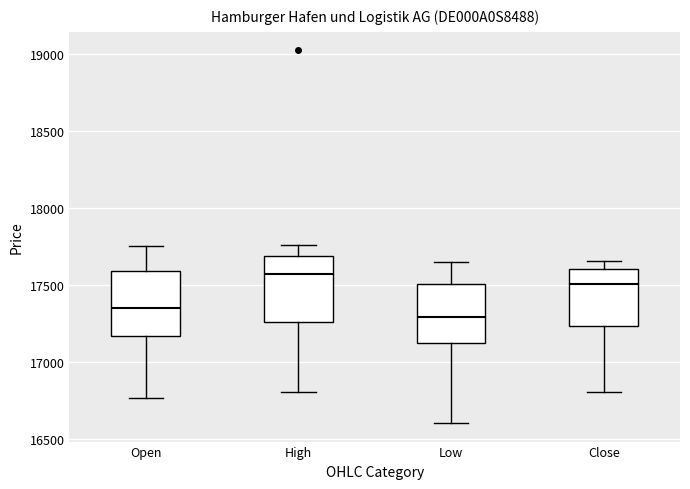

Reading left to right, read every box against the y-axis: the position of its median line, the range the box covers, and the ends of its whiskers. The values are not printed on the chart, so give them approximately, as read against the axis.

Open: median 17350, box 17150 to 17600, whiskers 16750 to 17750
High: median 17550, box 17250 to 17700, whiskers 16800 to 17750
Low: median 17300, box 17100 to 17500, whiskers 16600 to 17650
Close: median 17500, box 17250 to 17600, whiskers 16800 to 17650